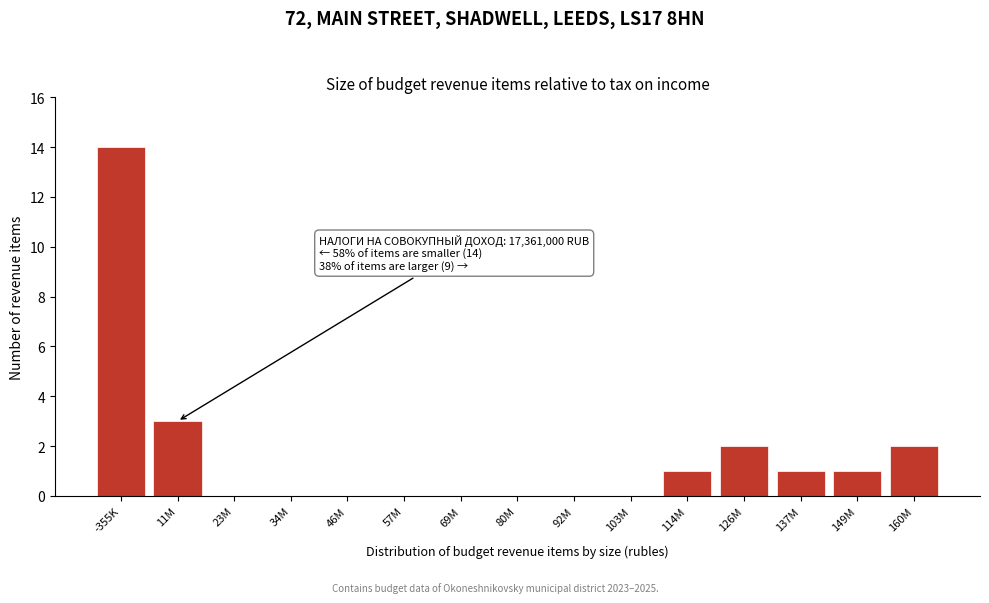

Reading right to left, extract all data points from this chart.

160M=2	149M=1	137M=1	126M=2	114M=1	103M=0	92M=0	80M=0	69M=0	57M=0	46M=0	34M=0	23M=0	11M=3	-355K=14